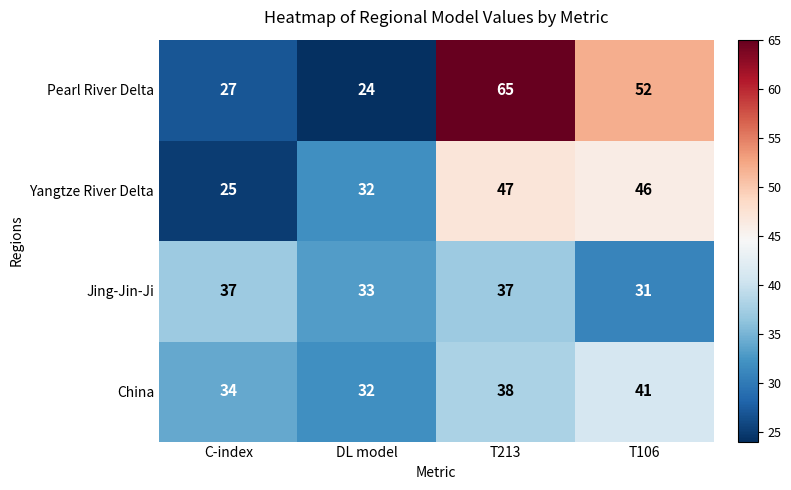

Where is Pearl River Delta nearest to the value 44?

T106